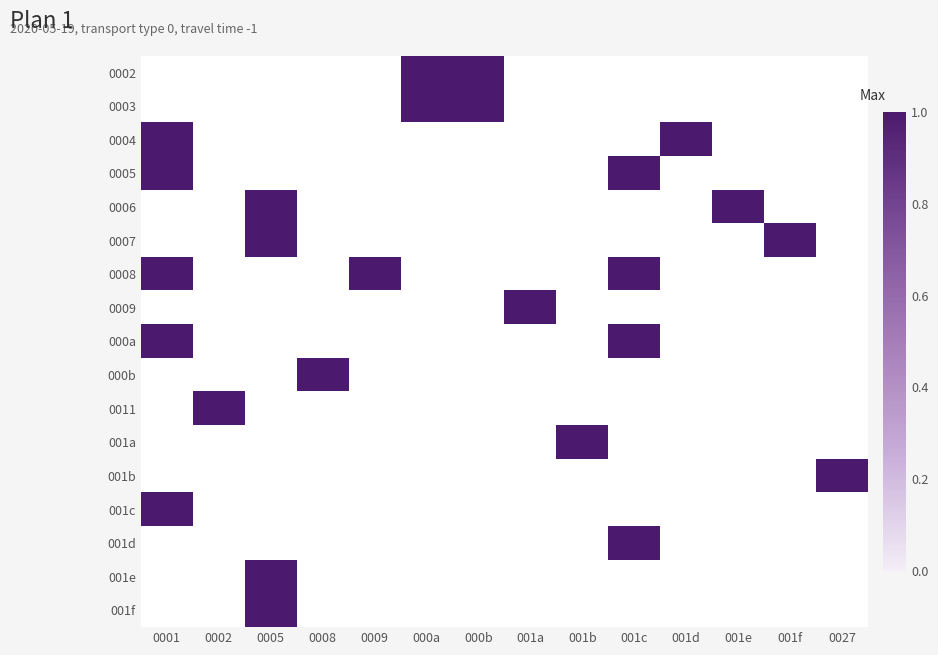

At 001d, list the series in order from largest to smallest.

0002, 0003, 0004, 0005, 0006, 0007, 0008, 0009, 000a, 000b, 0011, 001a, 001b, 001c, 001d, 001e, 001f